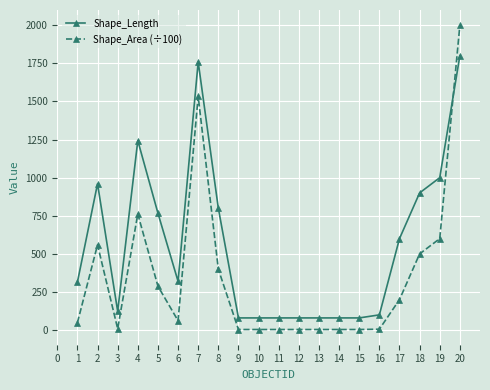

After their last crossing, which series has the higher values: Shape_Area (÷100) or Shape_Length?

Shape_Area (÷100)